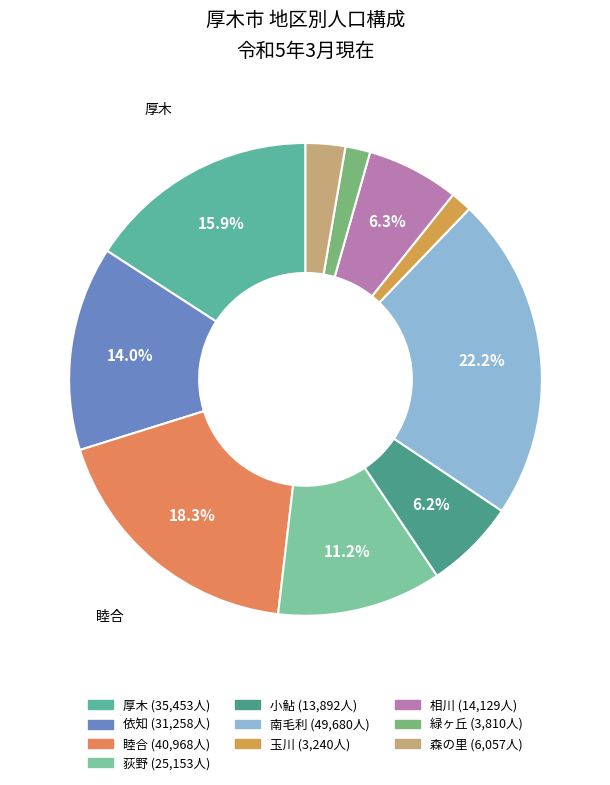

How many slices are in this pie chart?

10